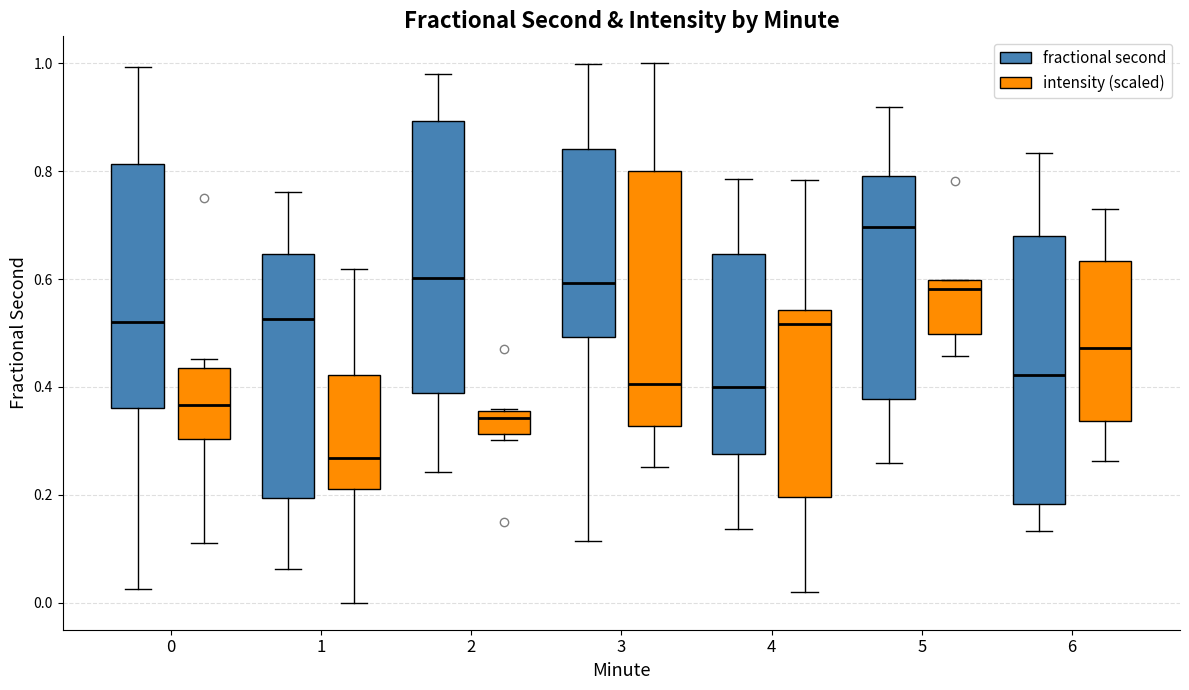

Where does the median line of the box for 0 (fractional second) sit on the y-axis? The values are not printed on the chart, so give them approximately, as read against the axis.

0.52